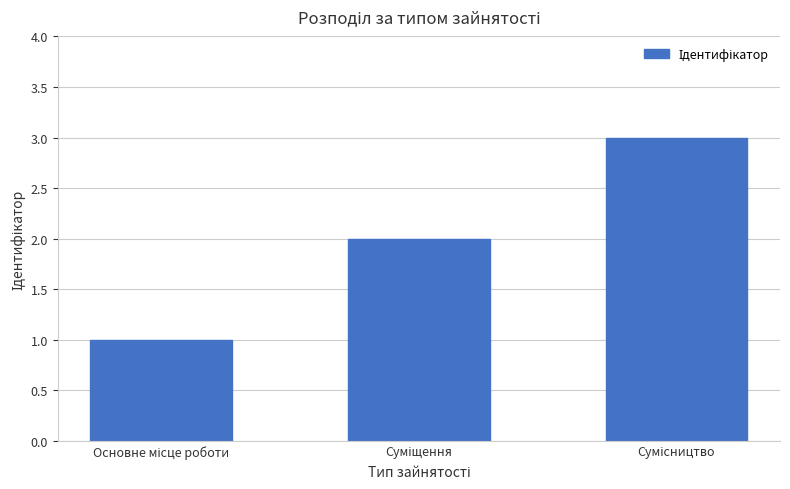

What is the greatest value displayed?

3